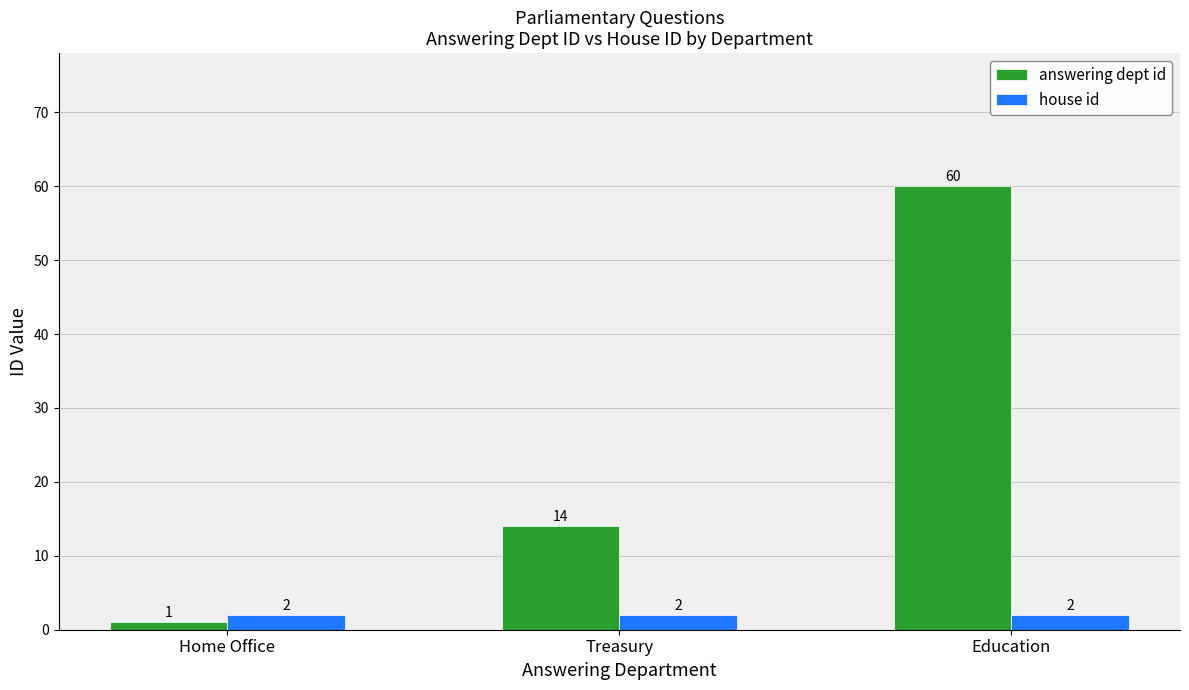

What is the greatest value displayed?

60